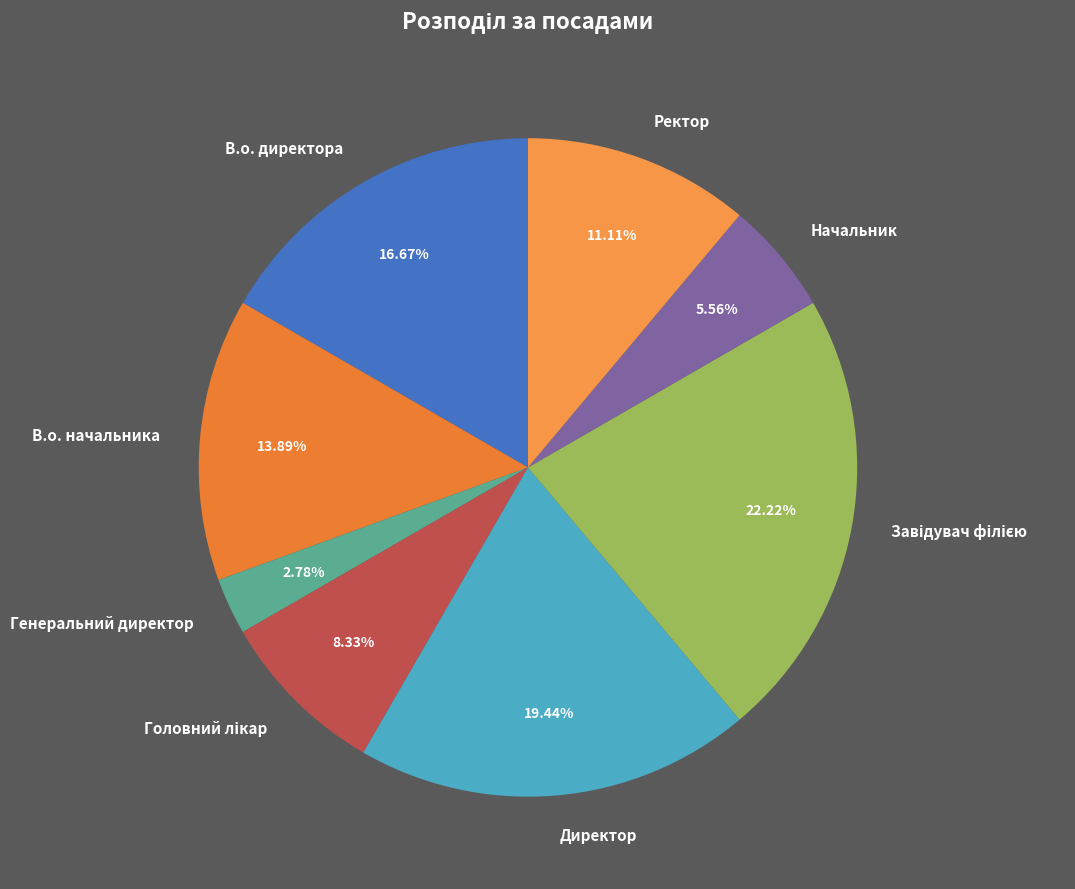

To the nearest percent, what is the difference between the Директор and Начальник slice percentages?

14%